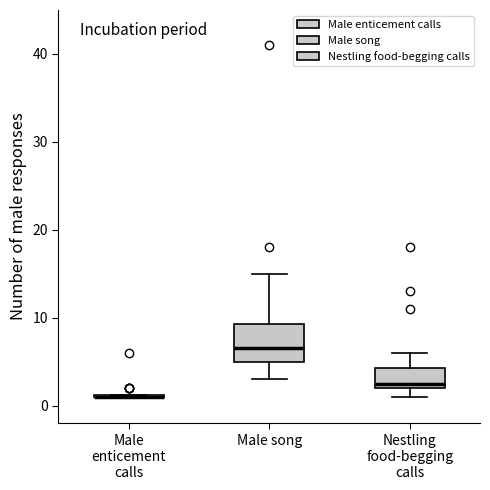

Reading left to right, read every box against the y-axis: the position of its median line, the range the box covers, and the ends of its whiskers. The values are not printed on the chart, so give them approximately, as read against the axis.

Male enticement calls: box collapsed to a line at 1, whiskers 1 to 1
Male song: median 7, box 5 to 9, whiskers 3 to 15
Nestling food-begging calls: median 3, box 2 to 4, whiskers 1 to 6